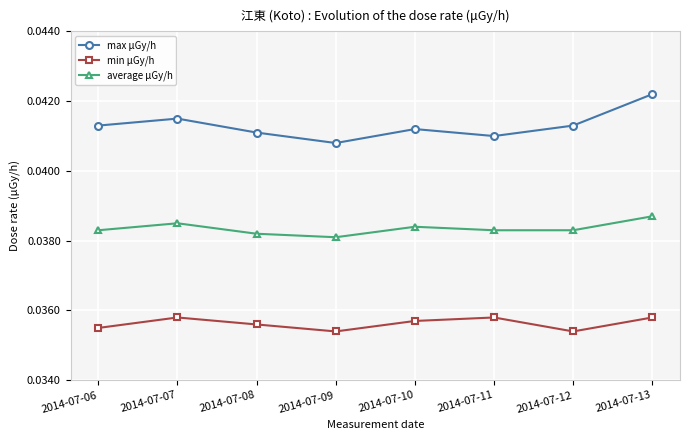

How many data points does each series have?

8